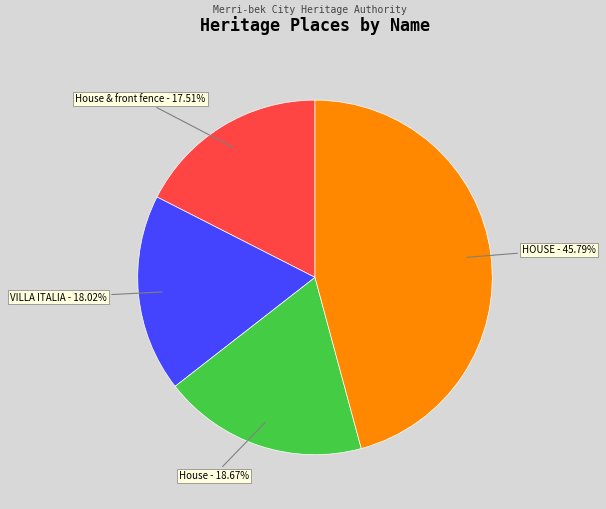

Rank the categories by value from lowest to highest.

House & front fence - 17.51%, VILLA ITALIA - 18.02%, House - 18.67%, HOUSE - 45.79%